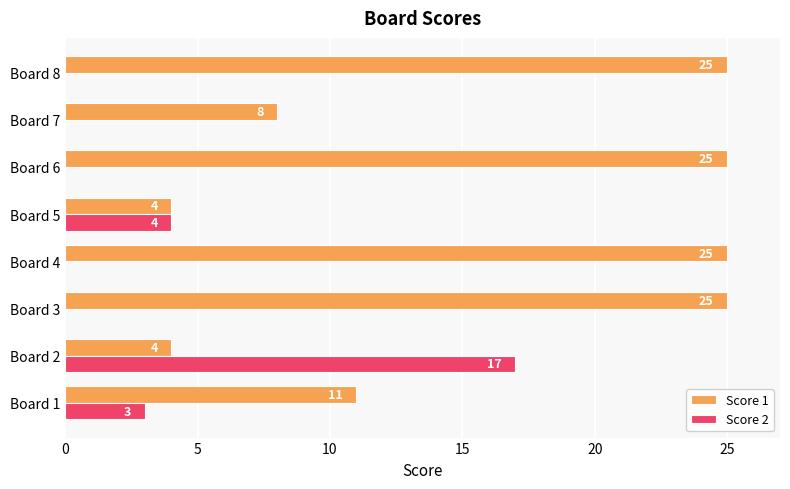

What is the total value across all series at Board 4?

25